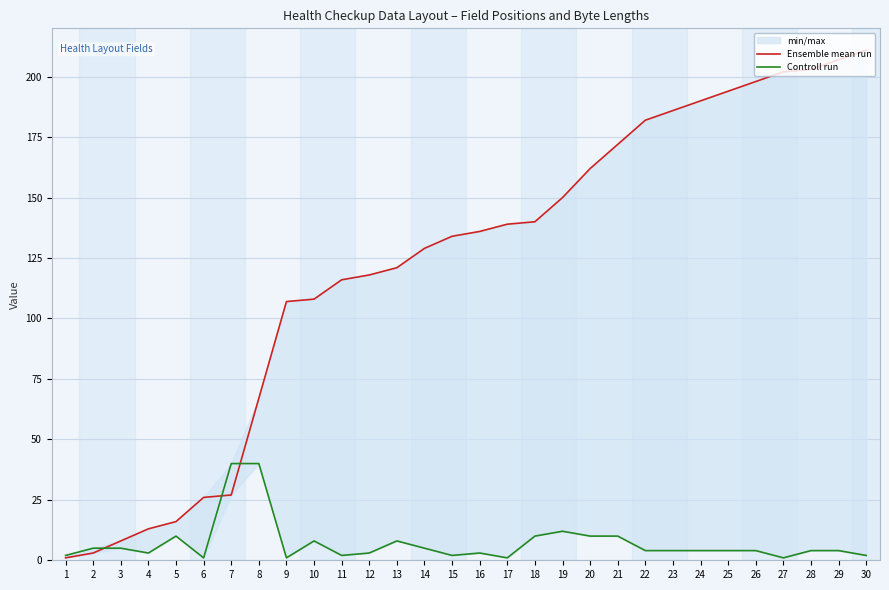

Is it true that Controll run equals 8 at 13?

True